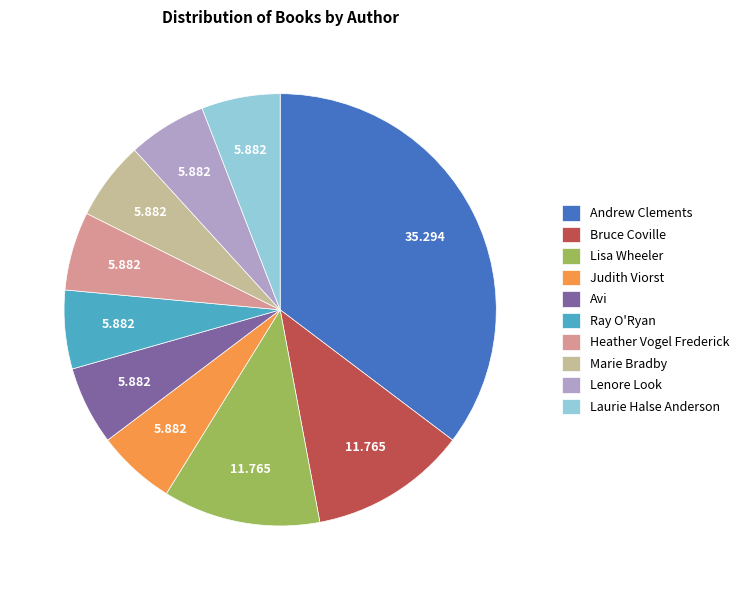

Is there a majority slice in this chart?

No